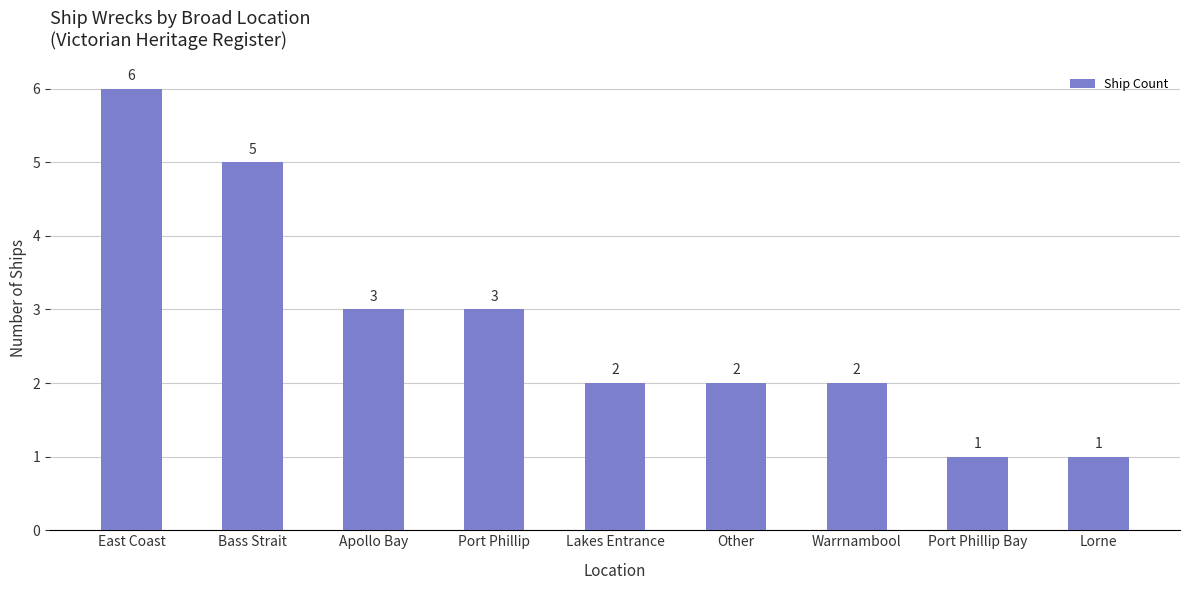

The value at Bass Strait is 2. True or false?

False